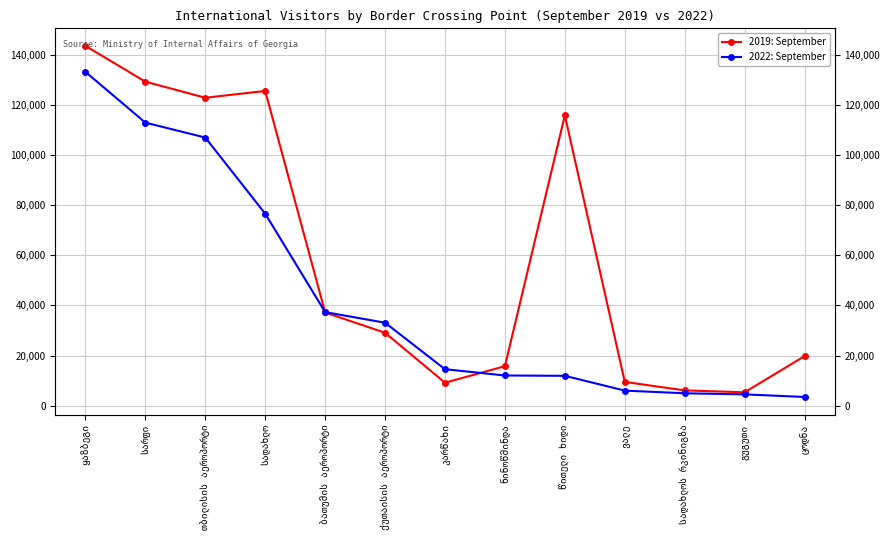

The value of 2019: September at კარწახი is 13667. True or false?

False